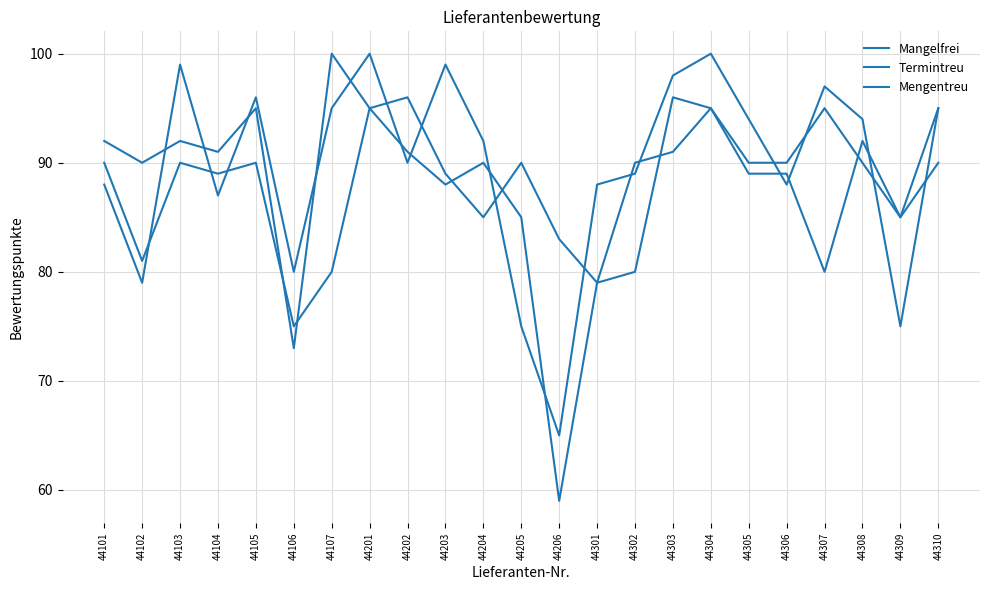

How many lines are shown in the chart?

3